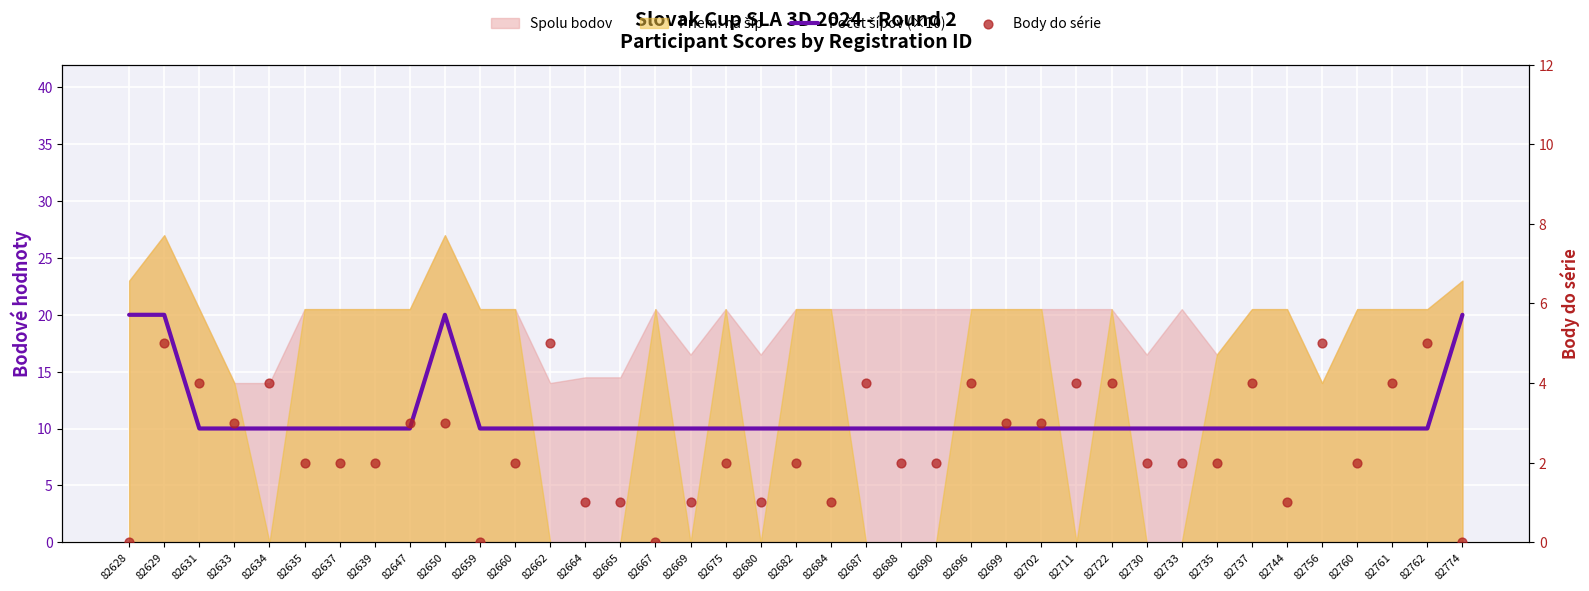

Is the value of Počet šípov (×10) at 82631 greater than the value of Body do série at 82774?

Yes